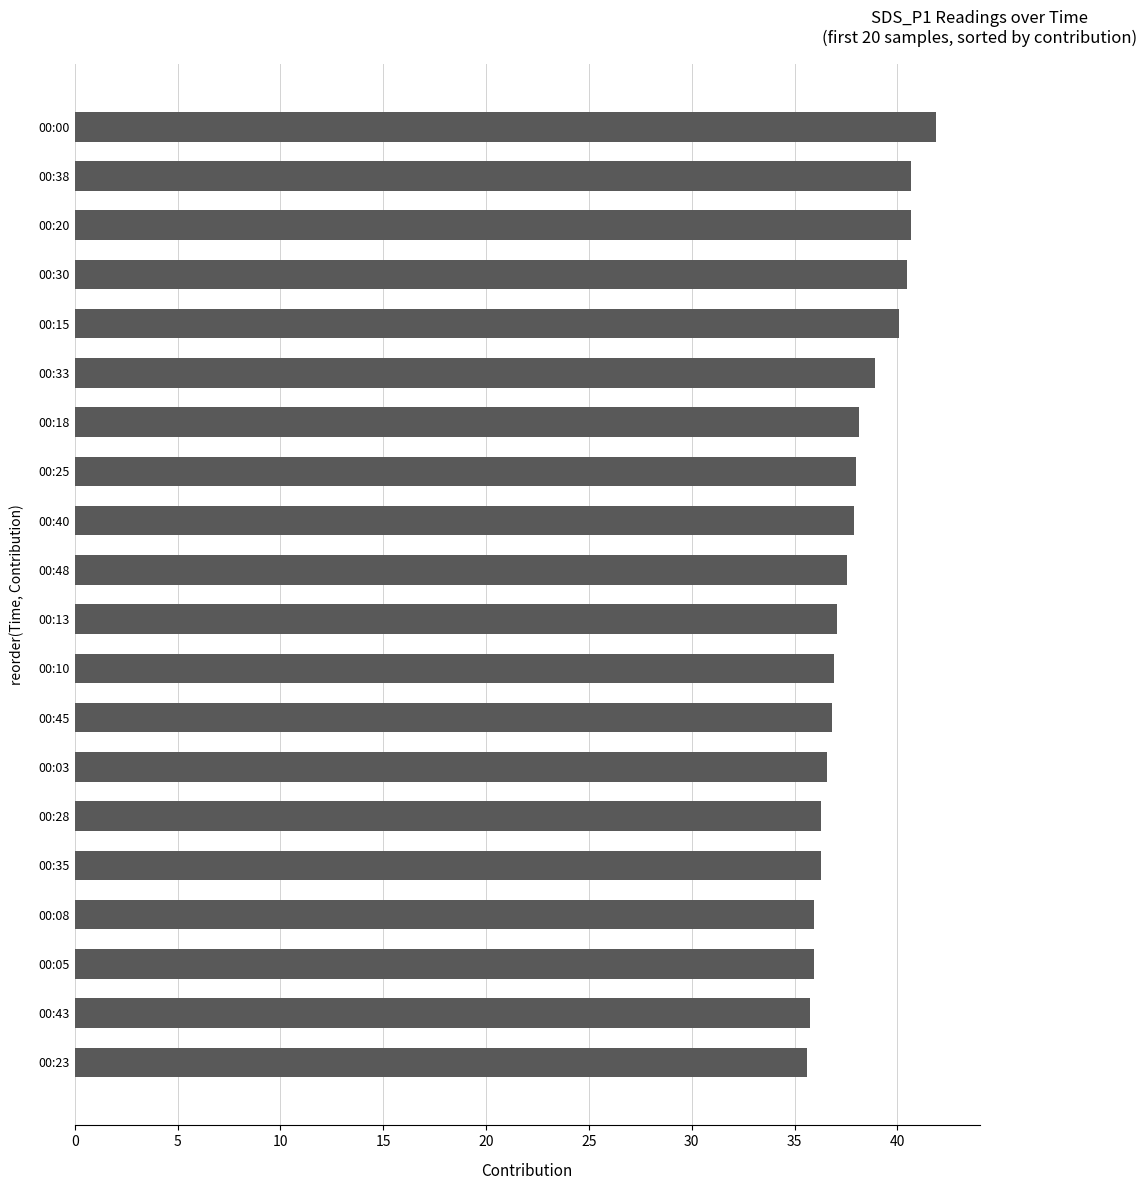

Approximately how many times larger is the value at 00:38 compared to 00:08?

1.1